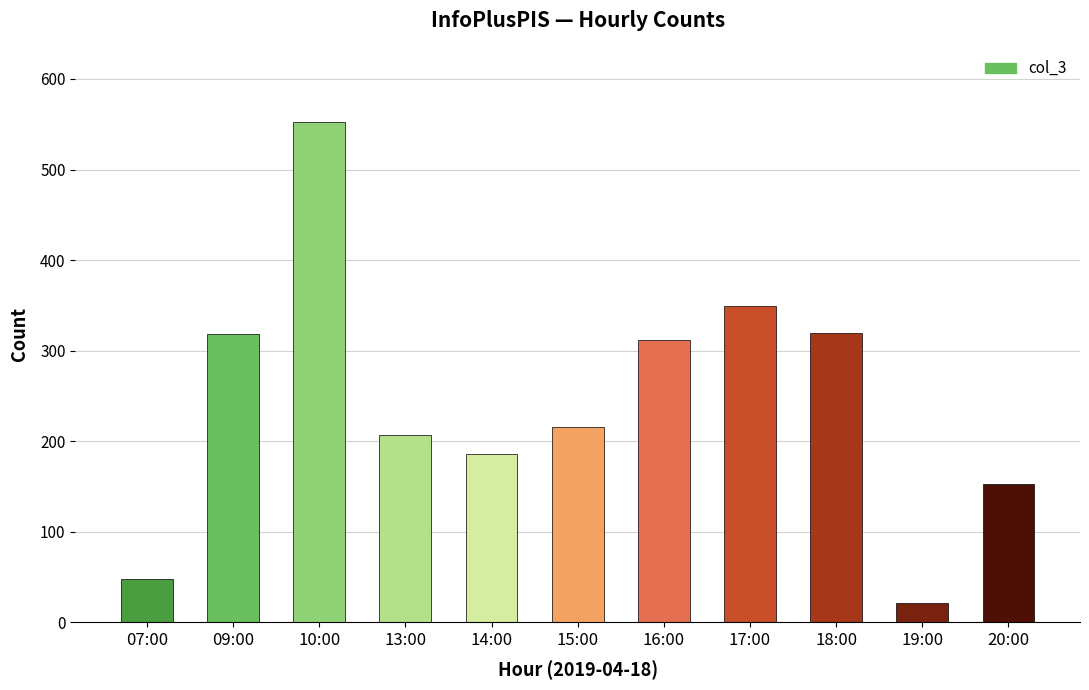

What is the smallest value displayed?

21